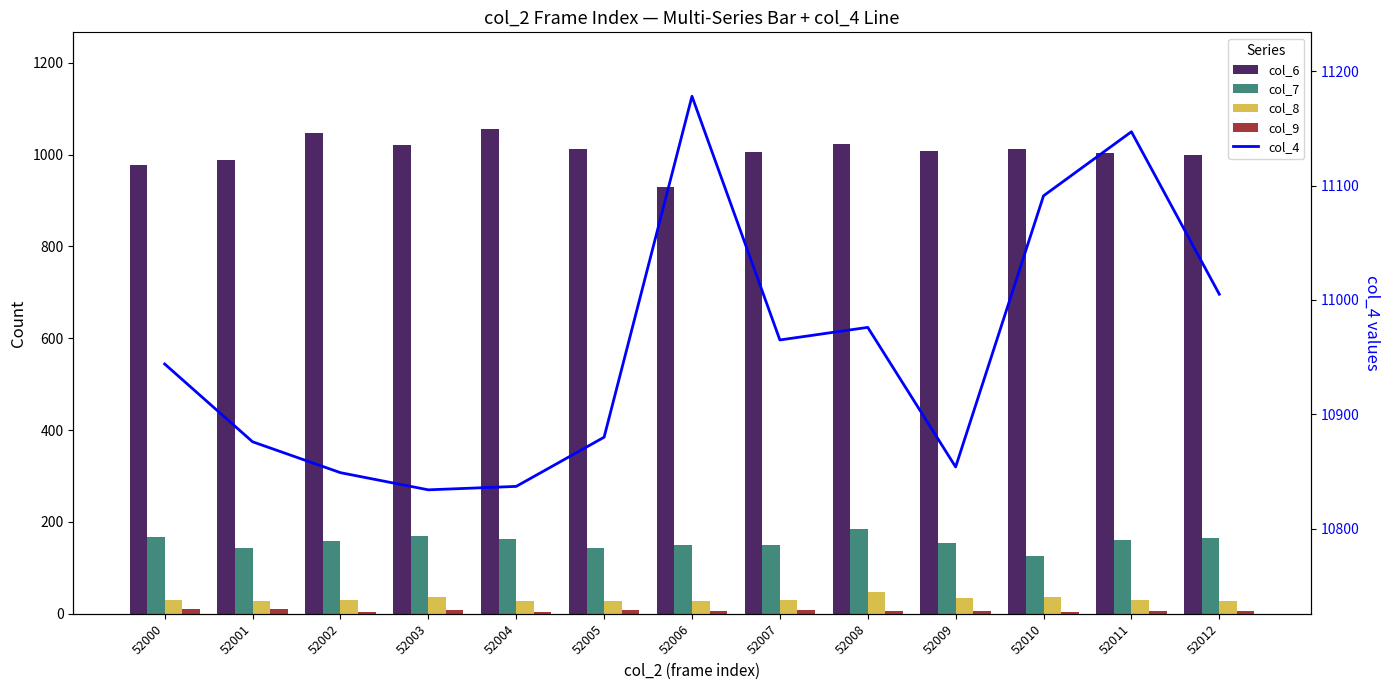

How many groups of bars are there?

13